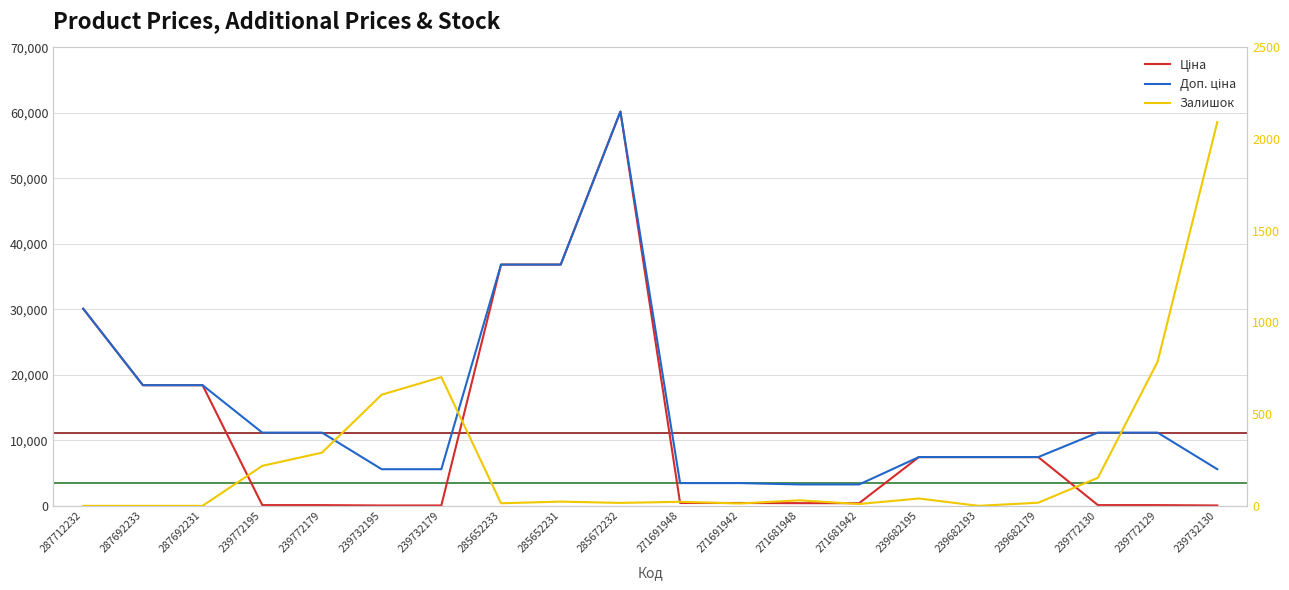

What is the average value of the Ціна series?

11273.4